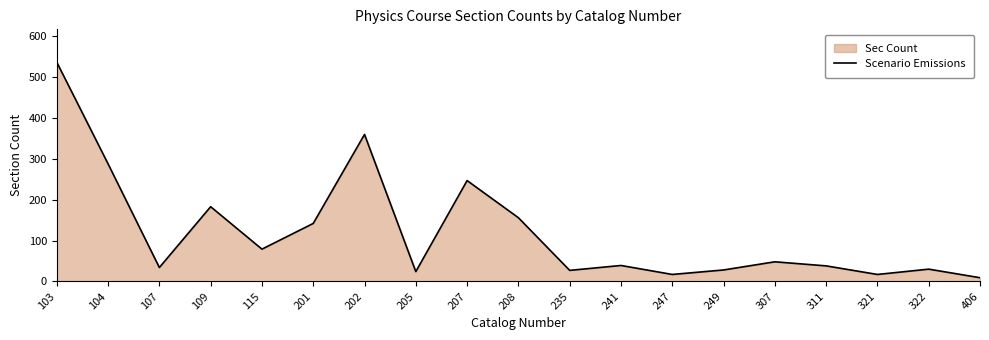

What is the change in value from 104 to 406?

-279